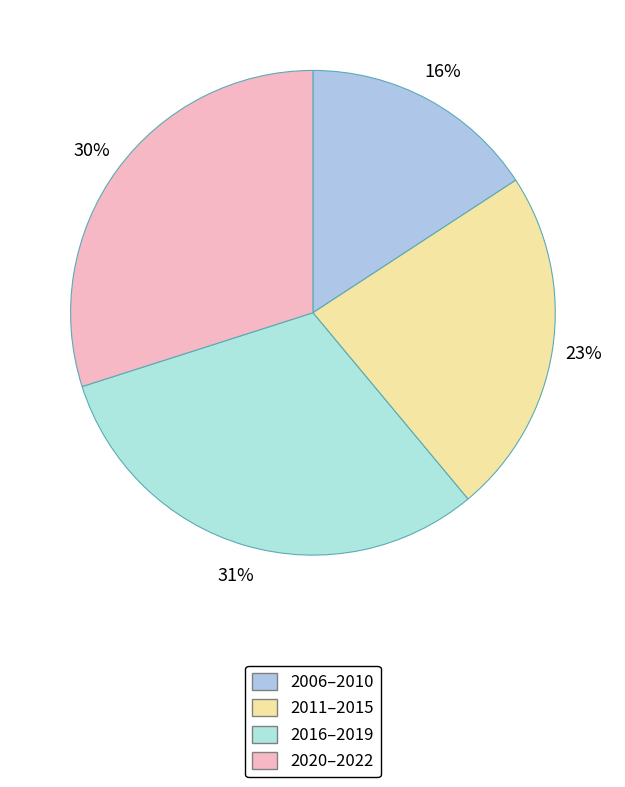

Count the number of slices in the pie.

4